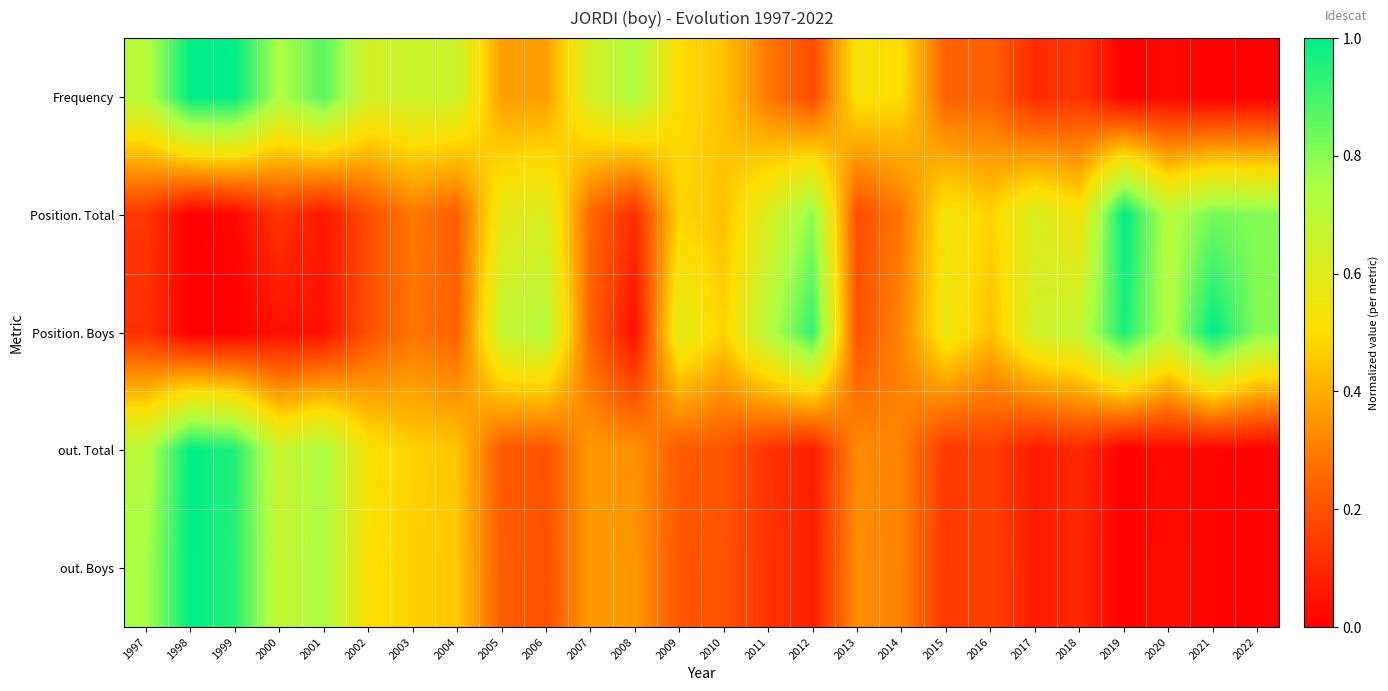

How many series are shown in this chart?

5